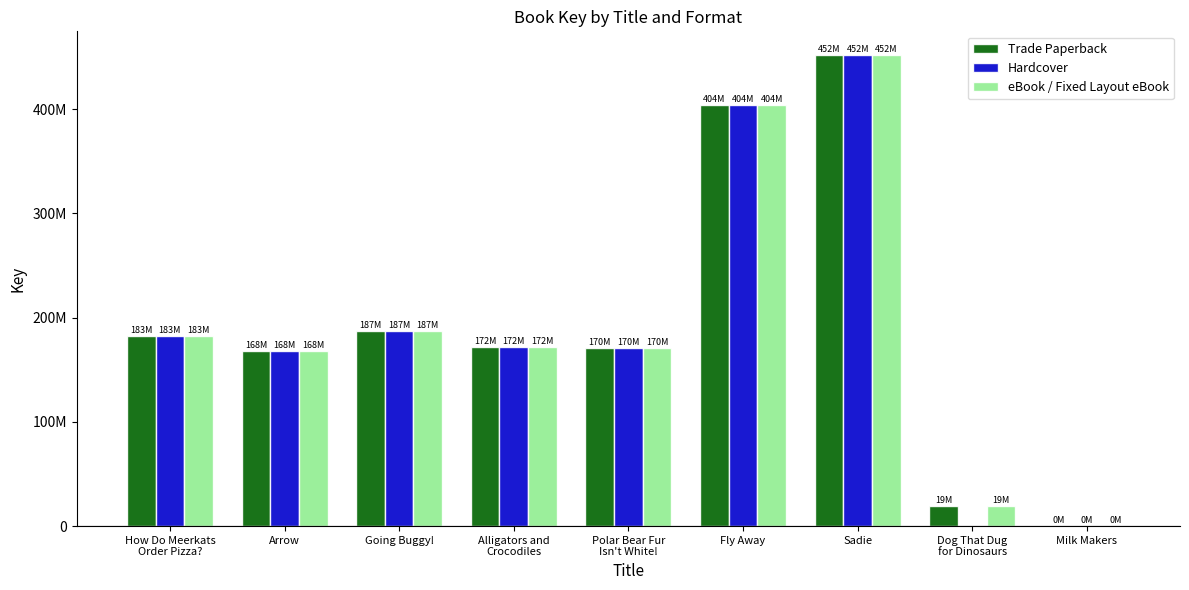

What are all the series names shown in the legend?

Trade Paperback, Hardcover, eBook / Fixed Layout eBook